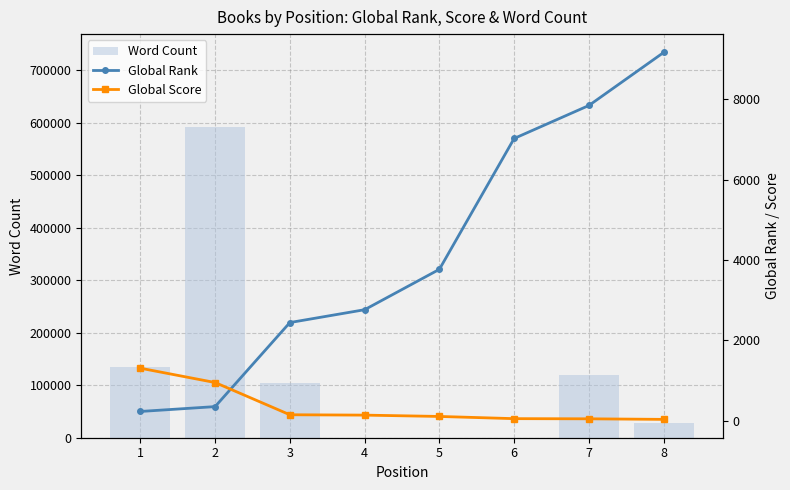

What is the sum of the Word Count values at 4 and 8?

28000